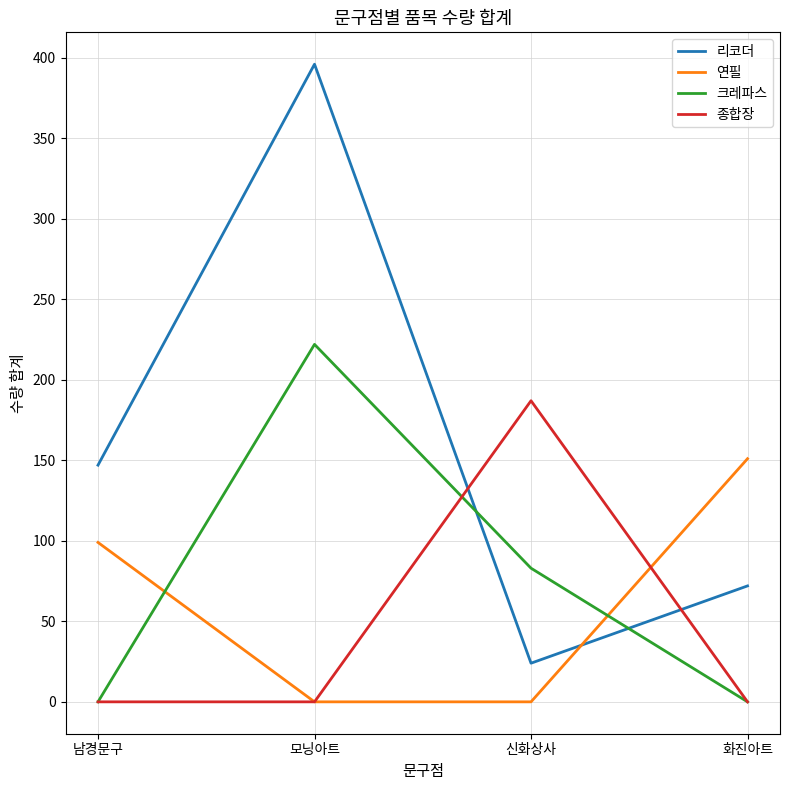

Rank the categories by 리코더 value from lowest to highest.

신화상사, 화진아트, 남경문구, 모닝아트